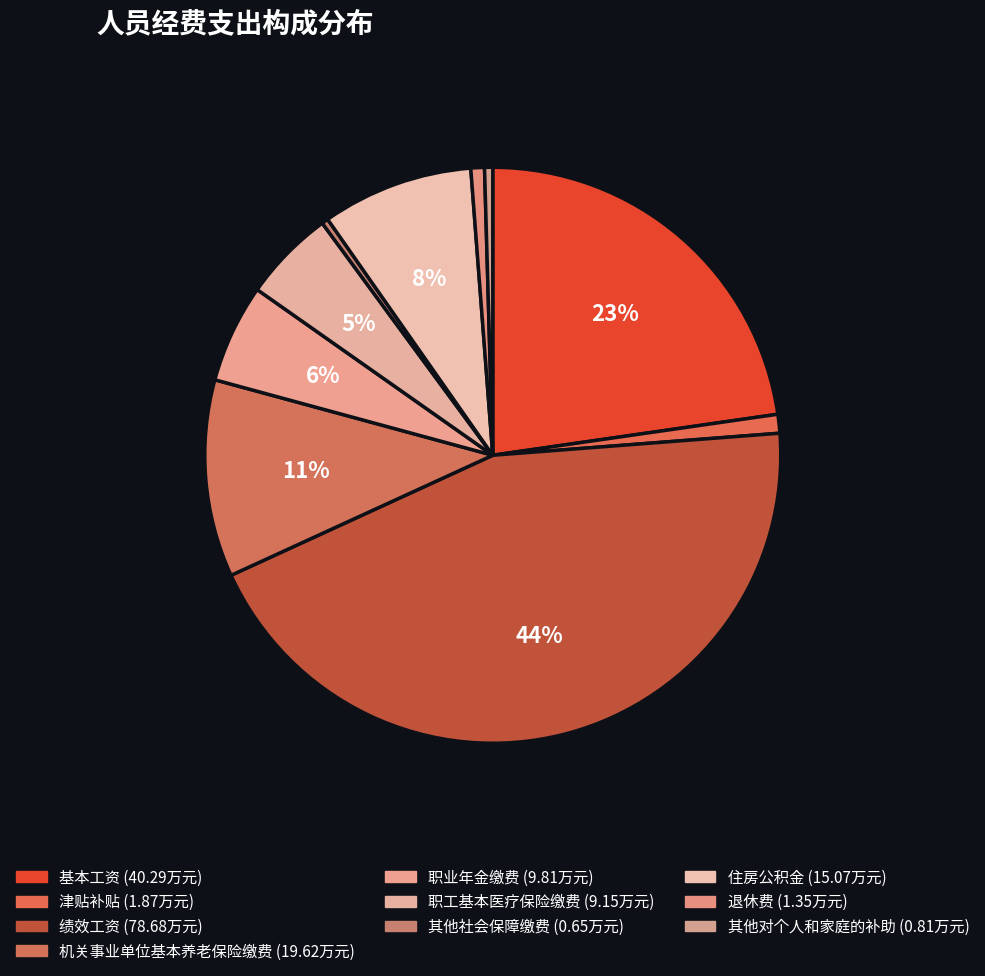

What is the change in value from 基本工资 to 退休费?

-38.9